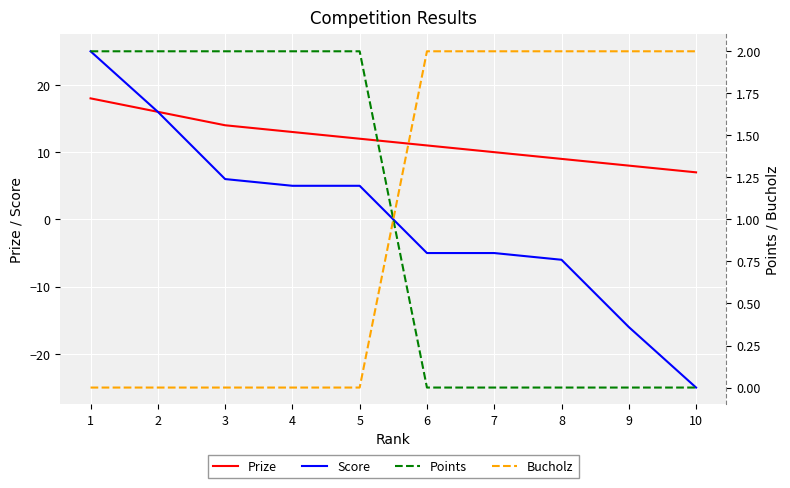

What is the sum of the Bucholz values at 2 and 7?

2